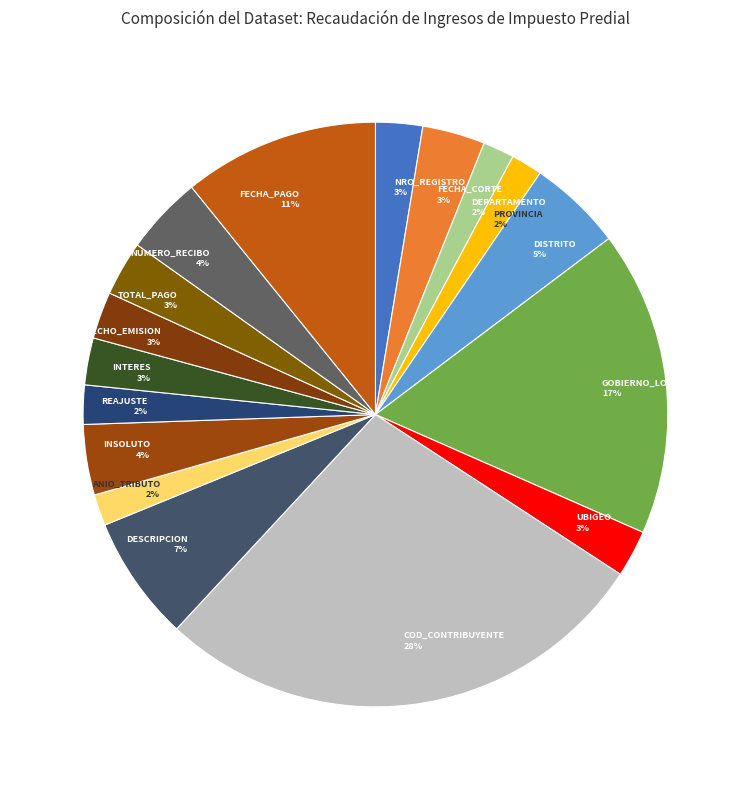

To the nearest percent, what portion does FECHA_CORTE represent?

3%